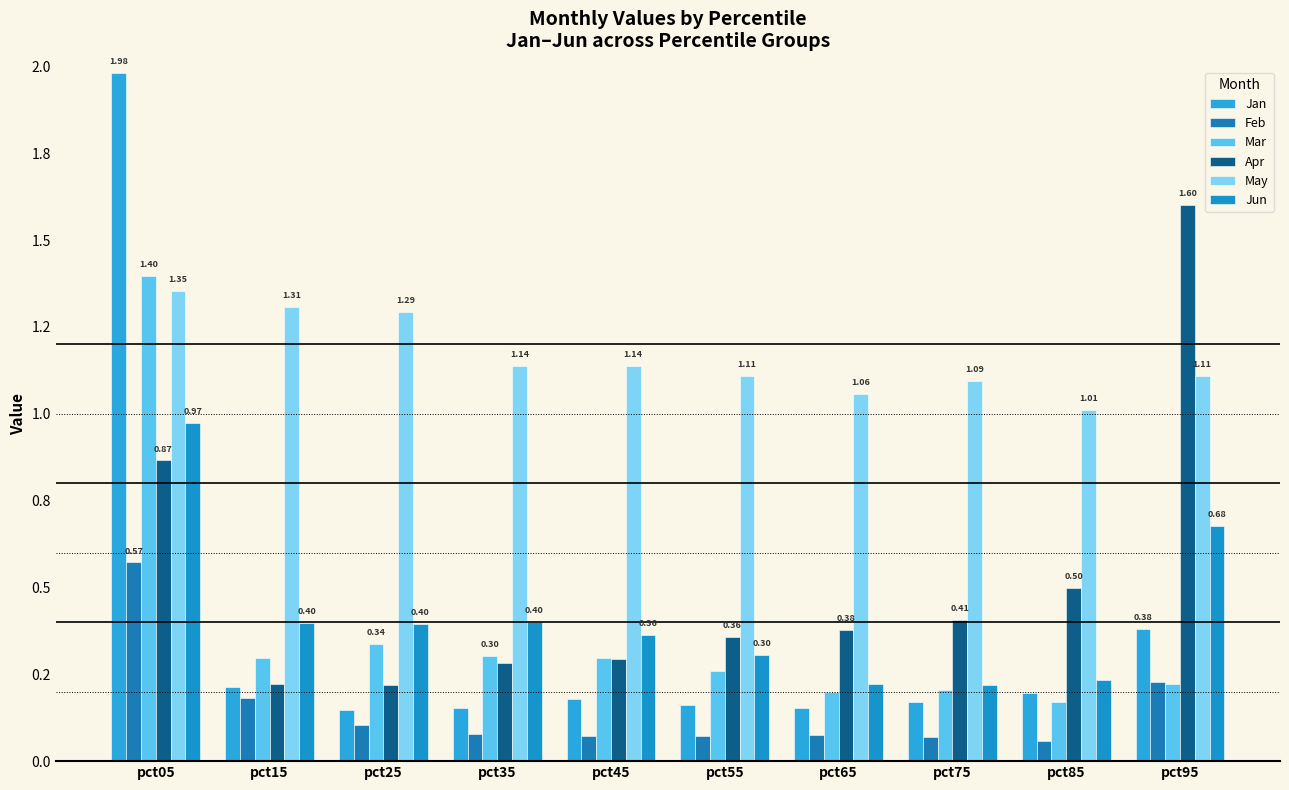

What is the difference between the maximum and minimum values in the Mar series?

1.2